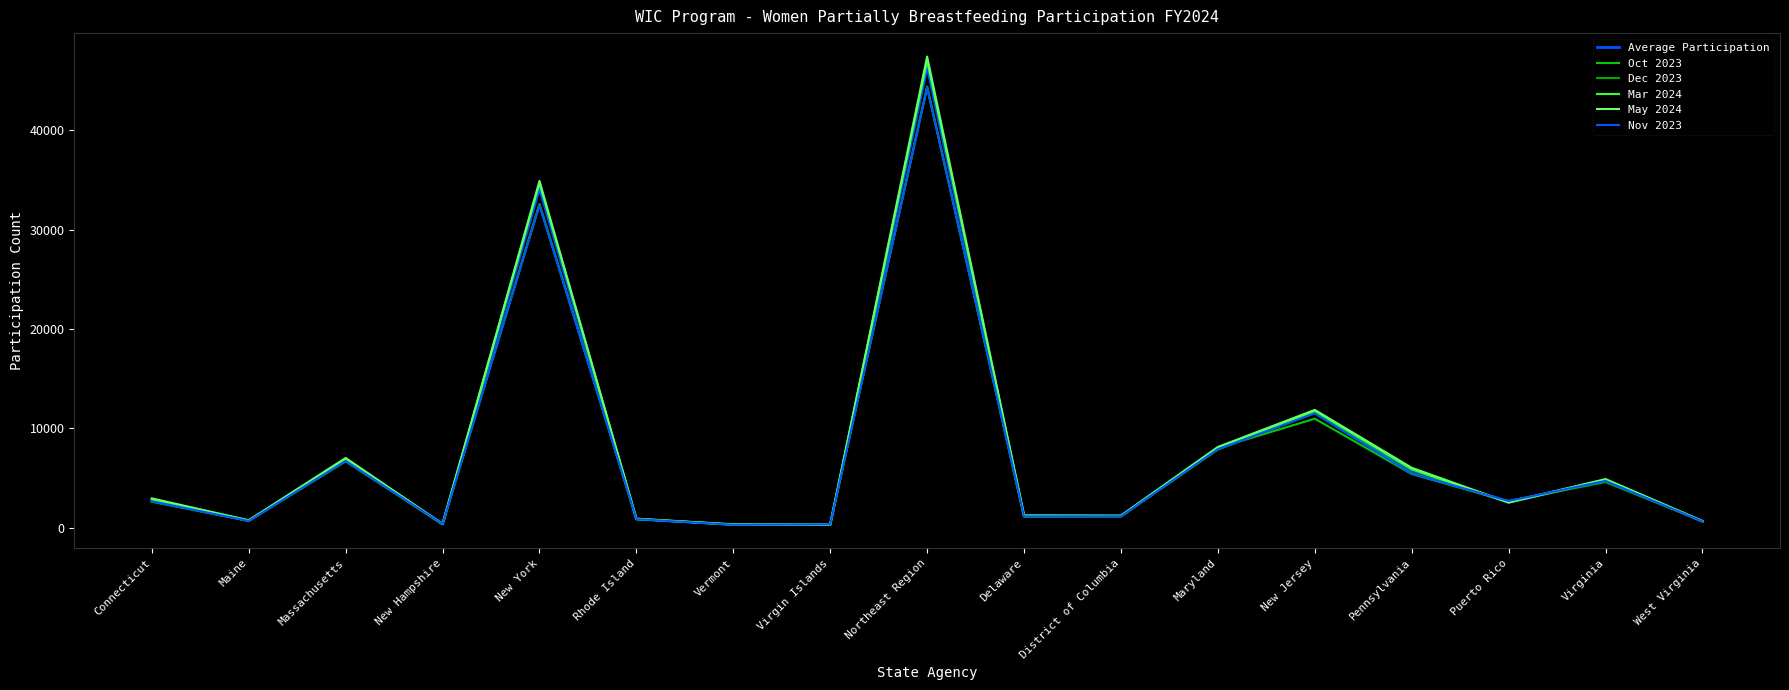

What is the label of the 4th point from the right?

Pennsylvania